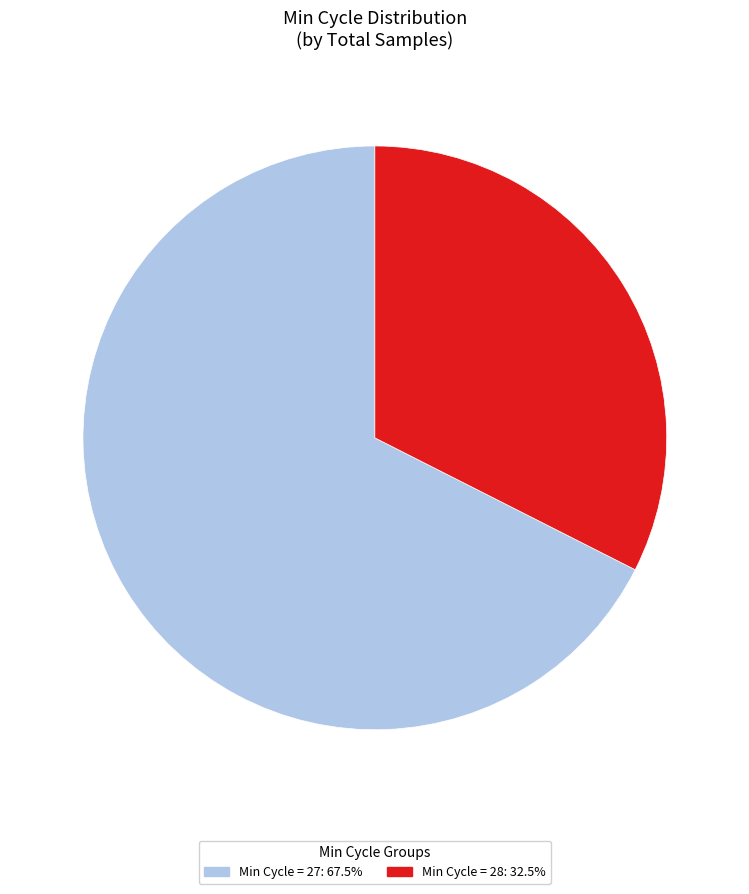

Does any single category account for the majority?

Yes